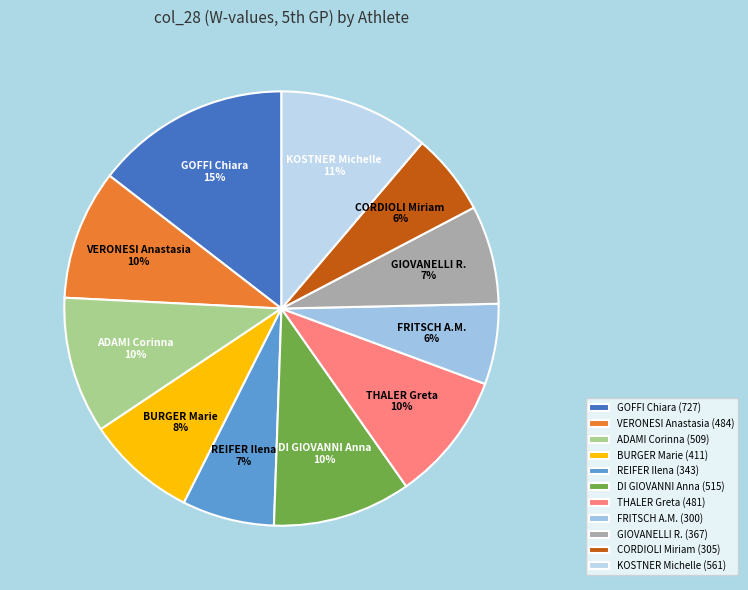

To the nearest percent, what is the combined percentage of REIFER Ilena and BURGER Marie?

15%